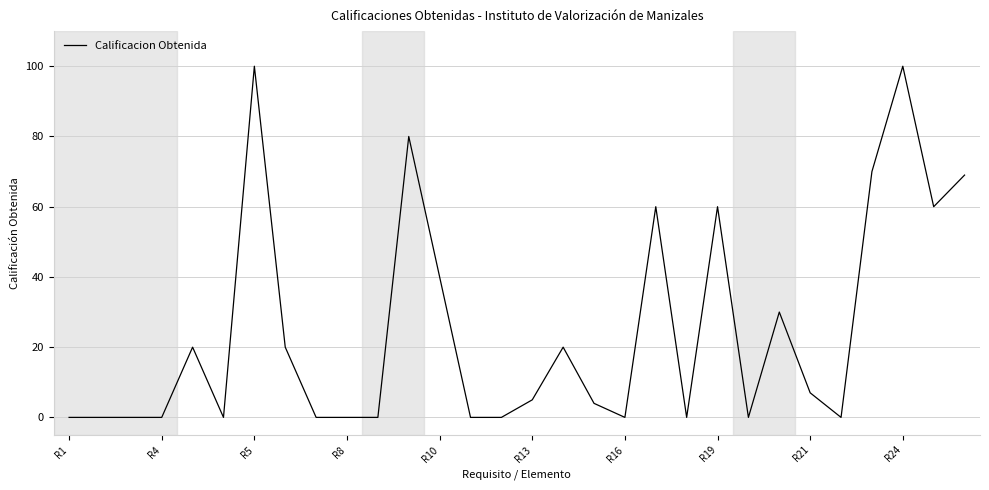

What is the difference between the maximum and minimum values?

100